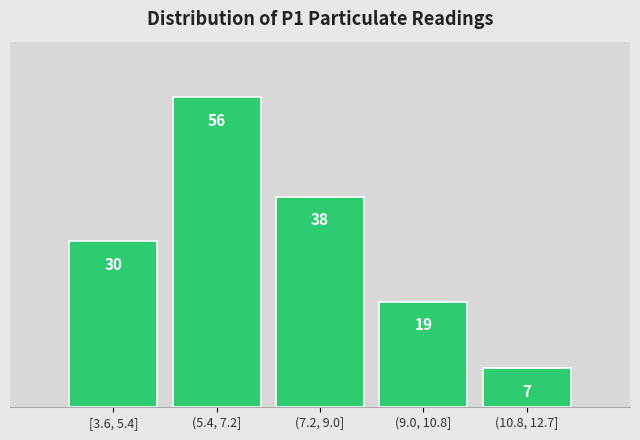

Reading left to right, extract all data points from this chart.

30	56	38	19	7